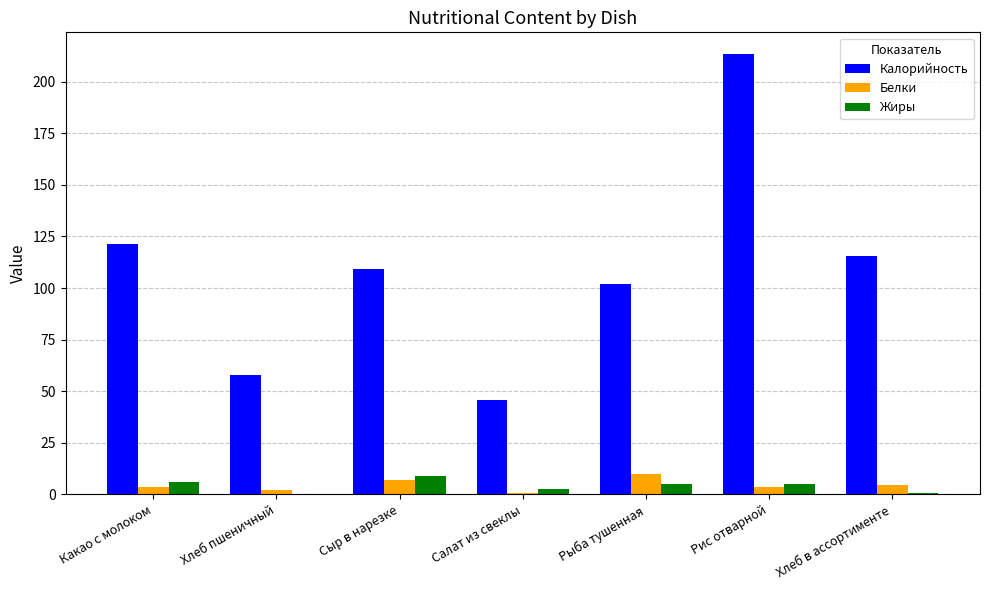

What is the maximum value shown in the chart?

213.2